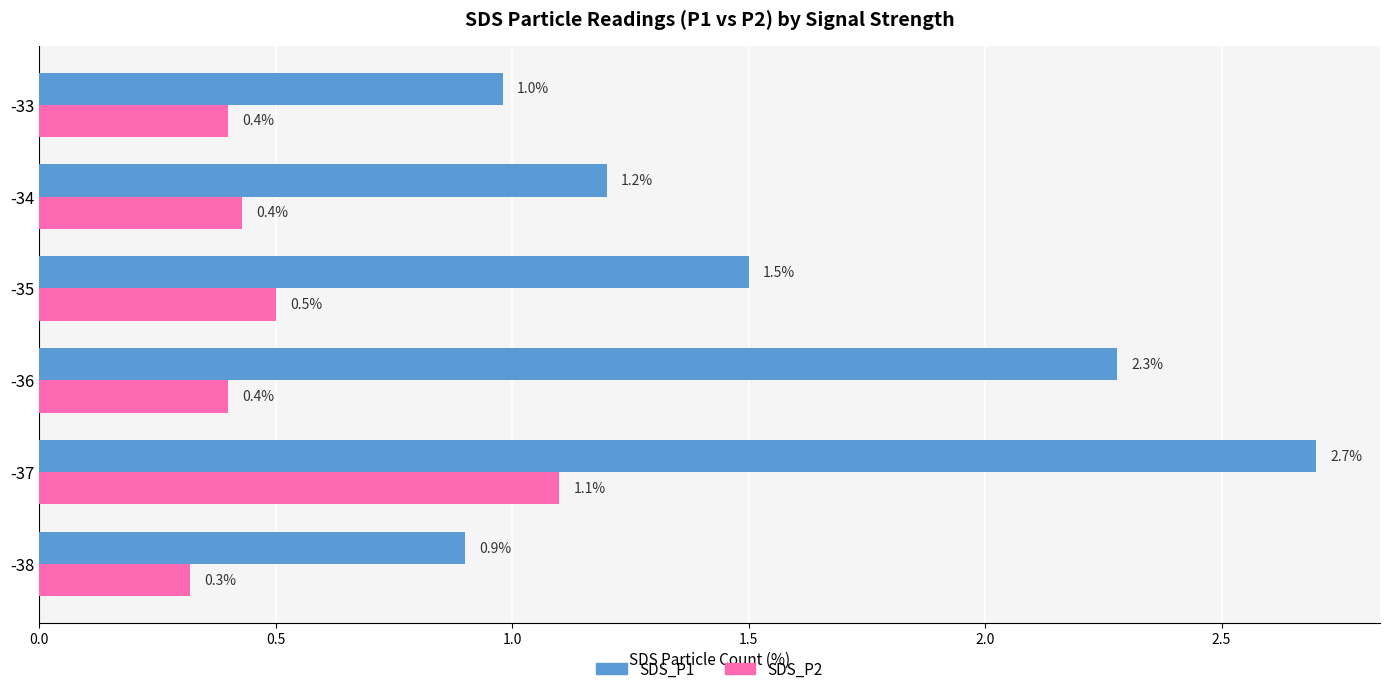

At how many categories does at least one series exceed 2?

2